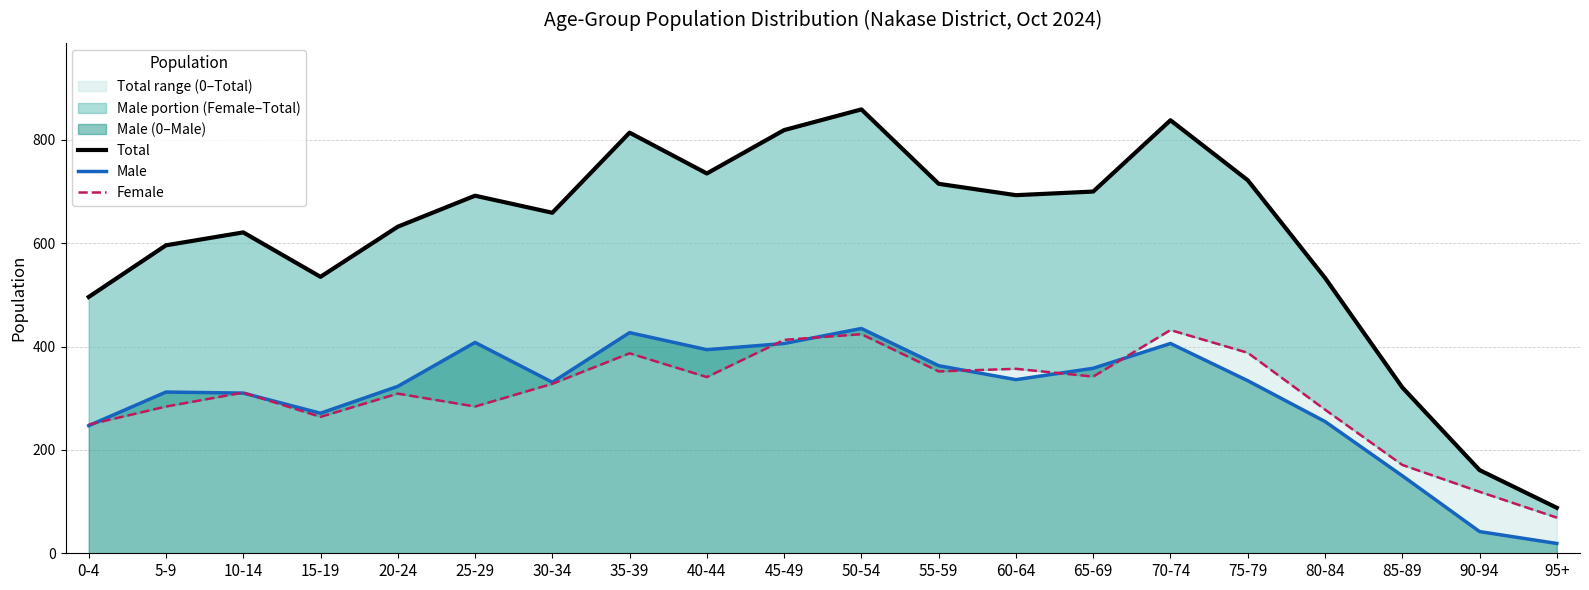

What are all the series names shown in the legend?

Total, Male, Female